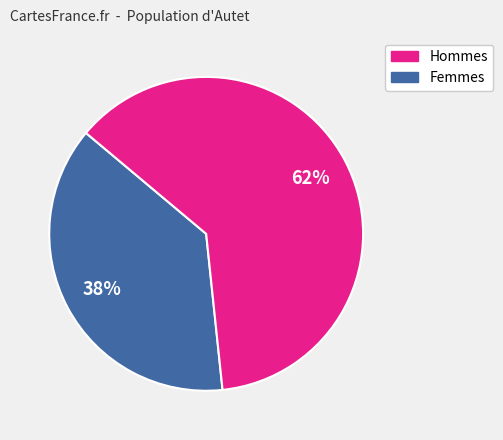

To the nearest percent, what is the average slice percentage?

50%